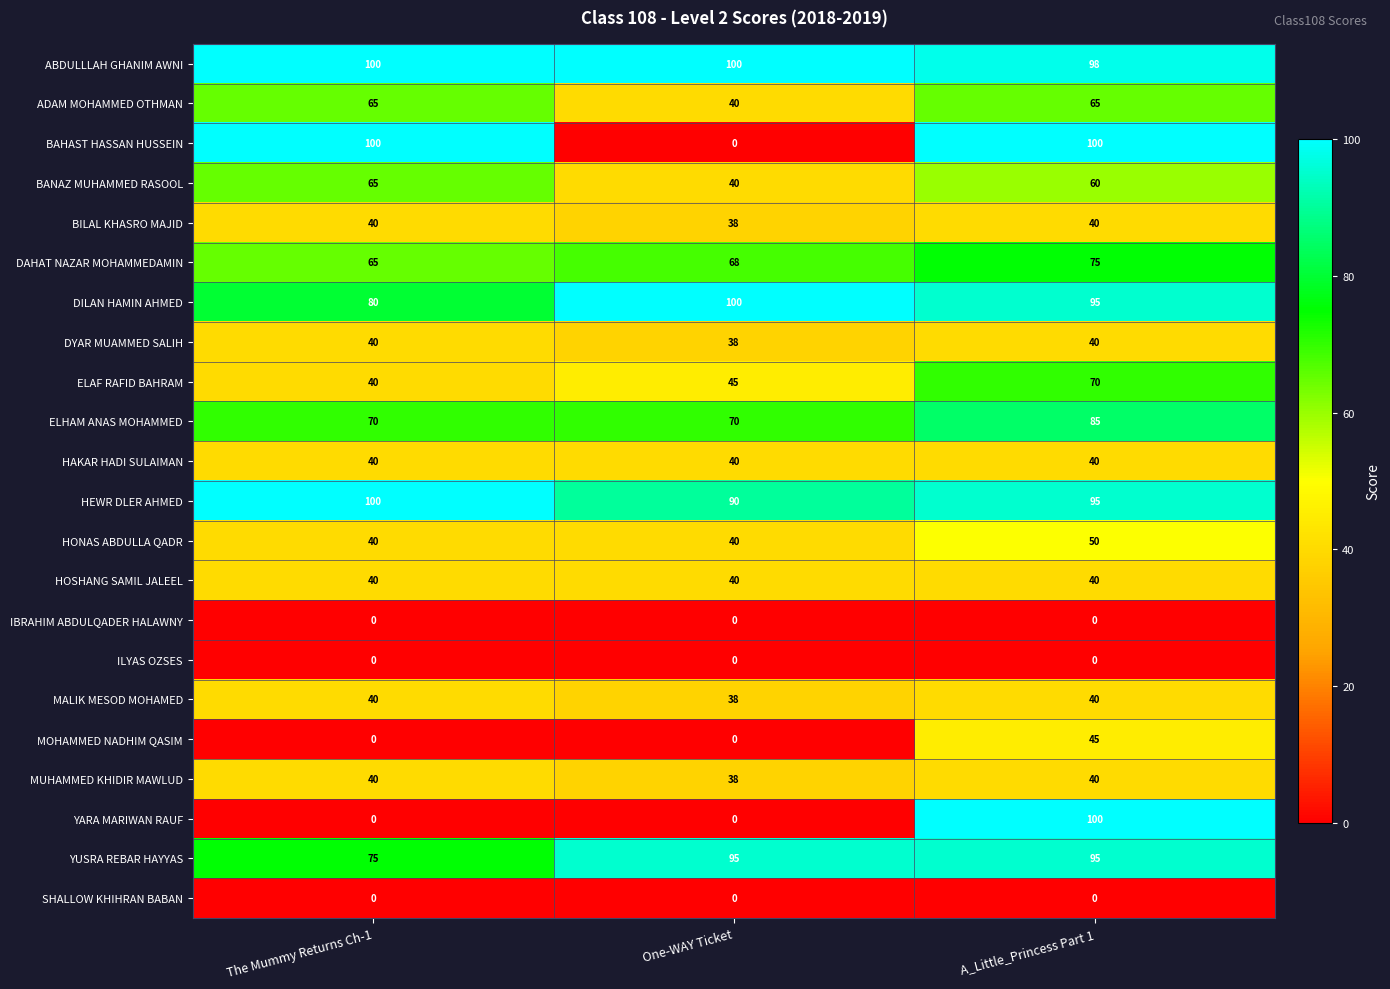

List the labels in order of ELAF RAFID BAHRAM value, largest first.

A_Little_Princess Part 1, One-WAY Ticket, The Mummy Returns Ch-1